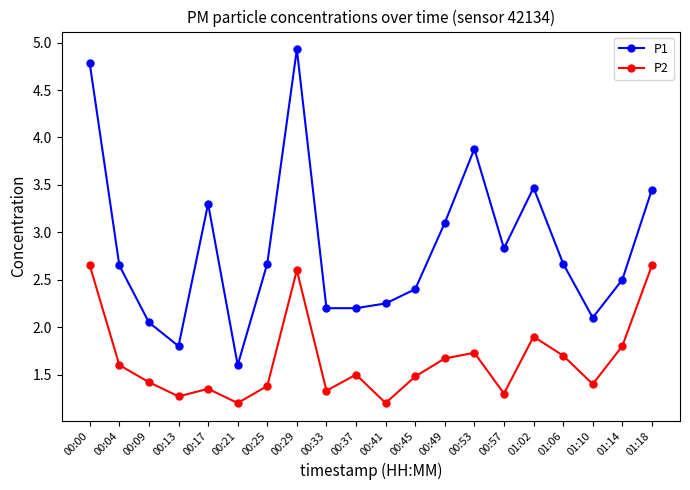

True or false: P1 has more than 0 points higher than both neighbors.

True